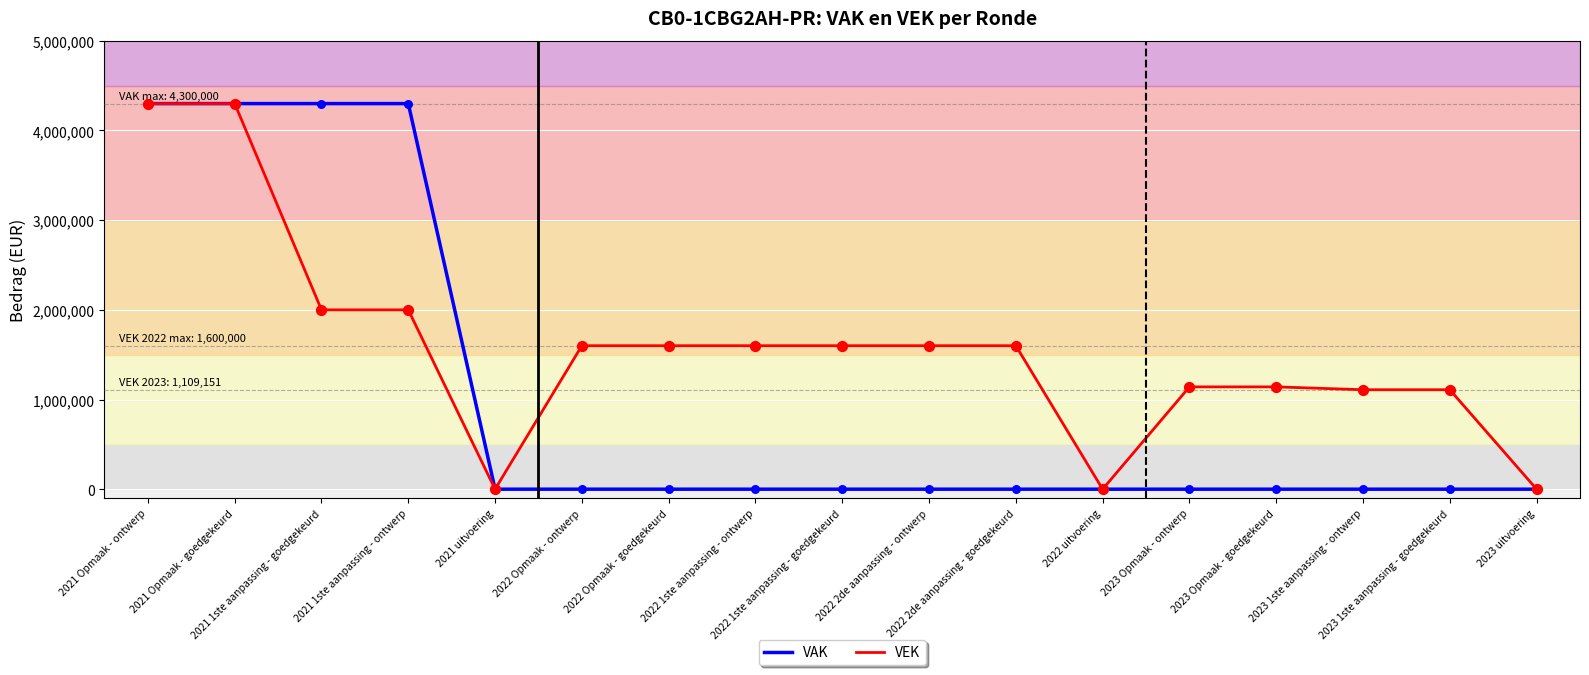

What is the maximum value for VAK?

4300000